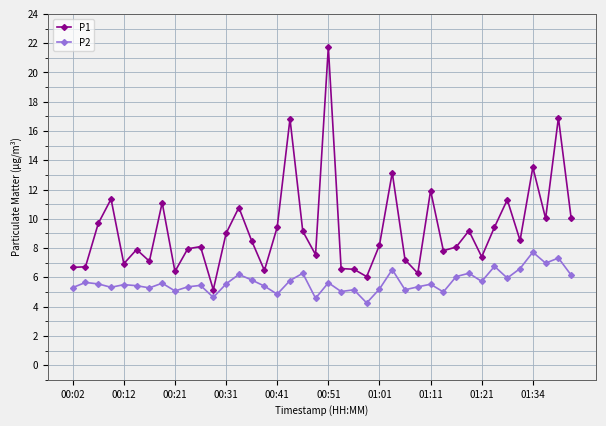

Rank the series by their maximum value, from lowest to highest.

P2, P1